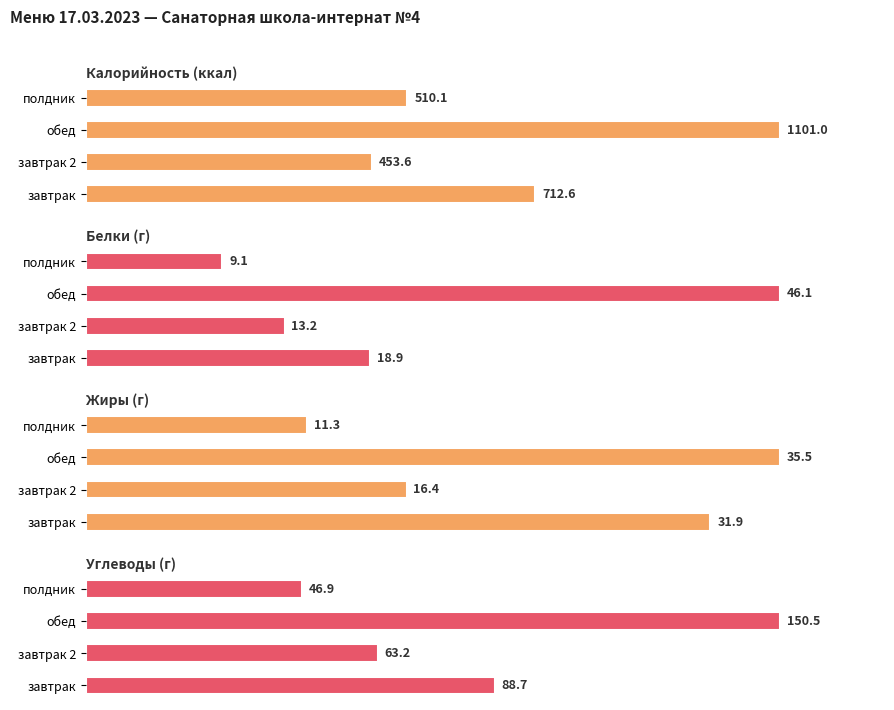

What is the sum of the Калорийность (ккал) values at завтрак 2 and полдник?

963.7